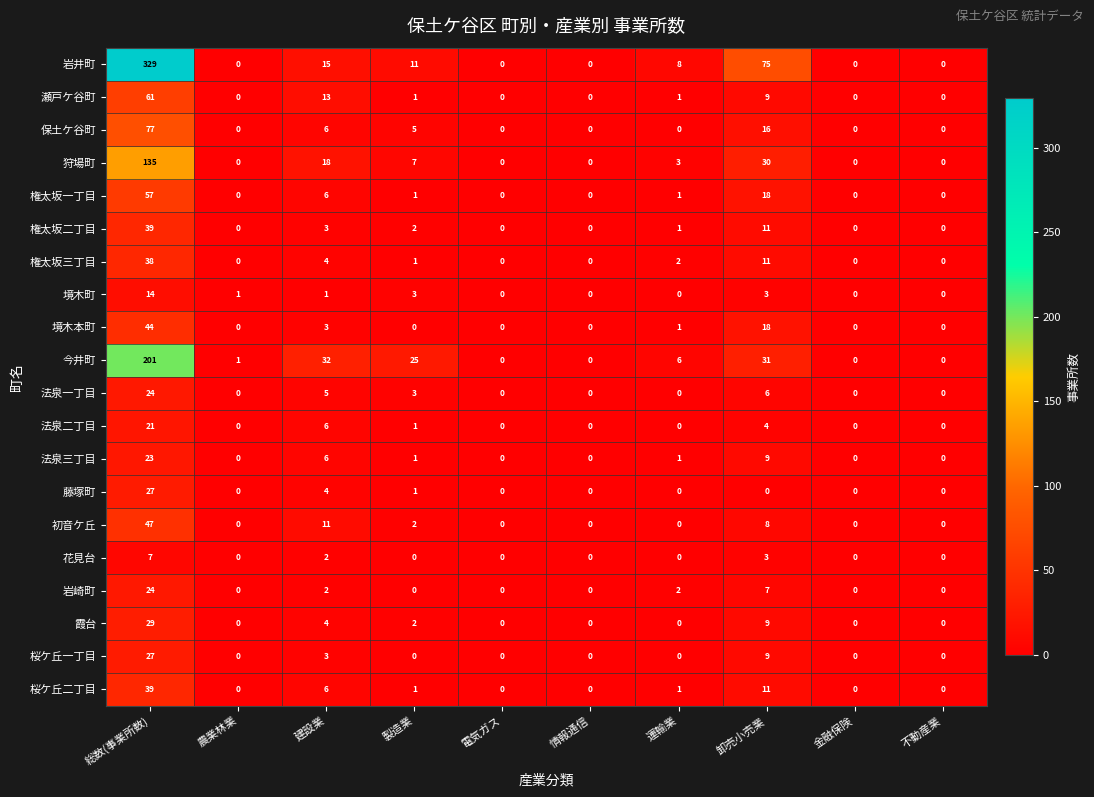

Is it true that 桜ケ丘一丁目 equals 0 at 製造業?

True